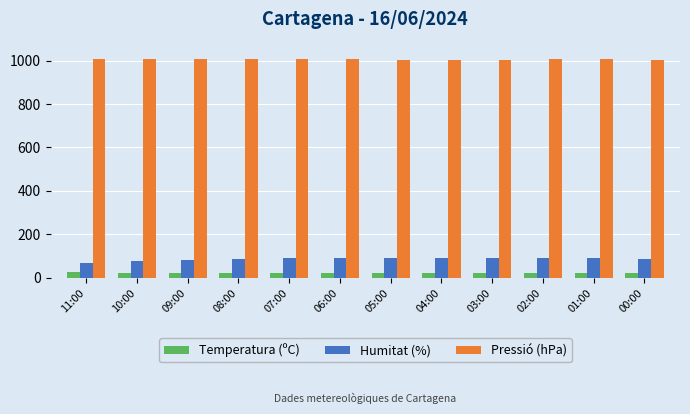

At 00:00, list the series in order from largest to smallest.

Pressió (hPa), Humitat (%), Temperatura (ºC)